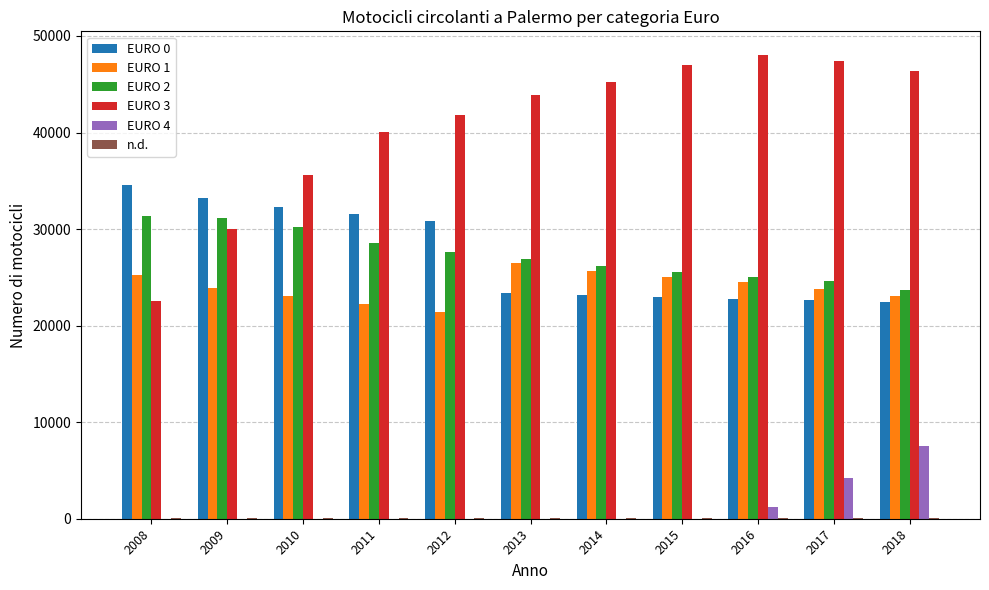

Which series has the largest total across all categories?

EURO 3